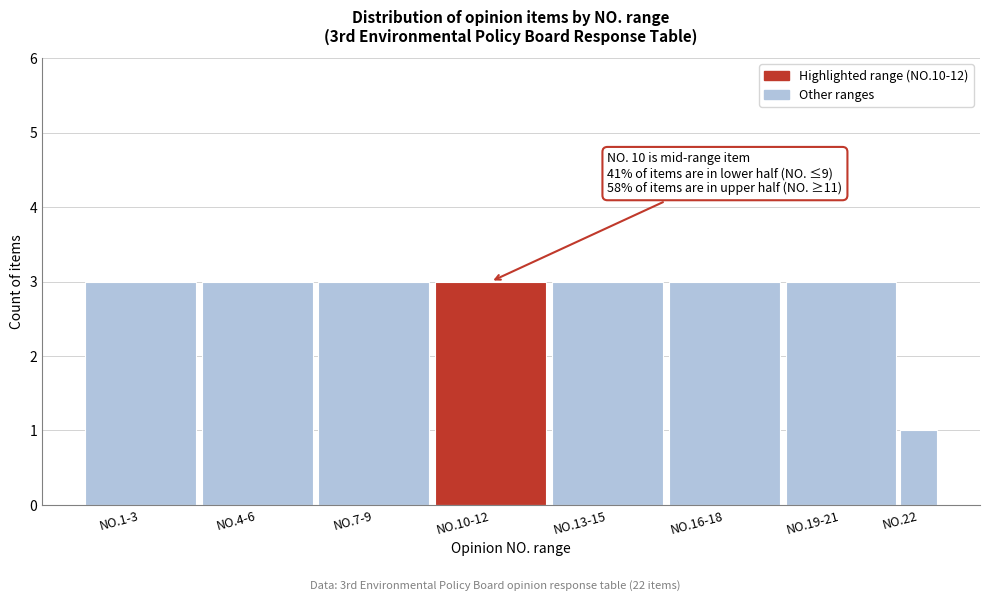

Reading left to right, what are all the values shown in this chart?

3	3	3	3	3	3	3	1